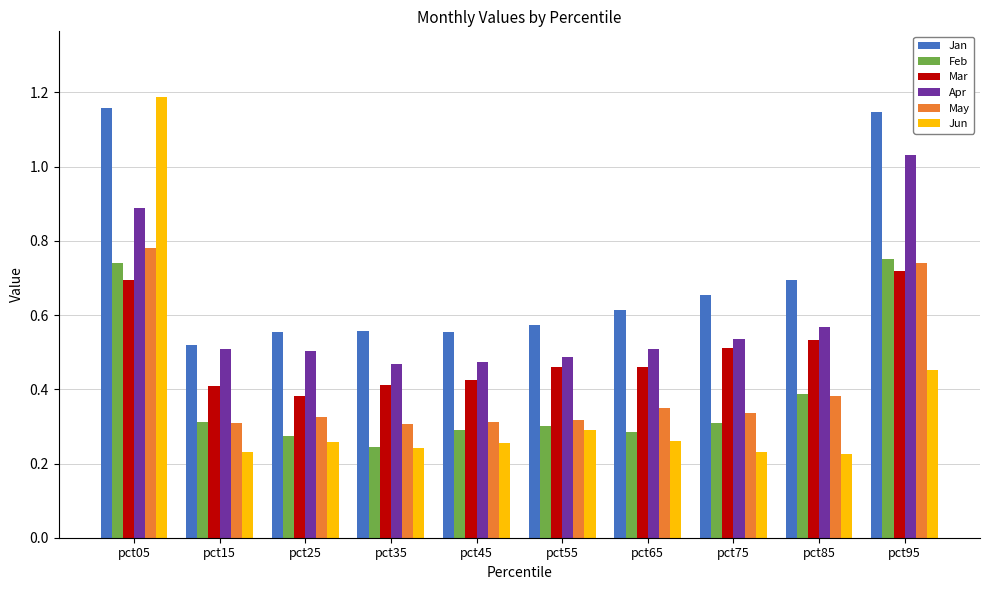

Which series changed the most between pct05 and pct35?

Jun